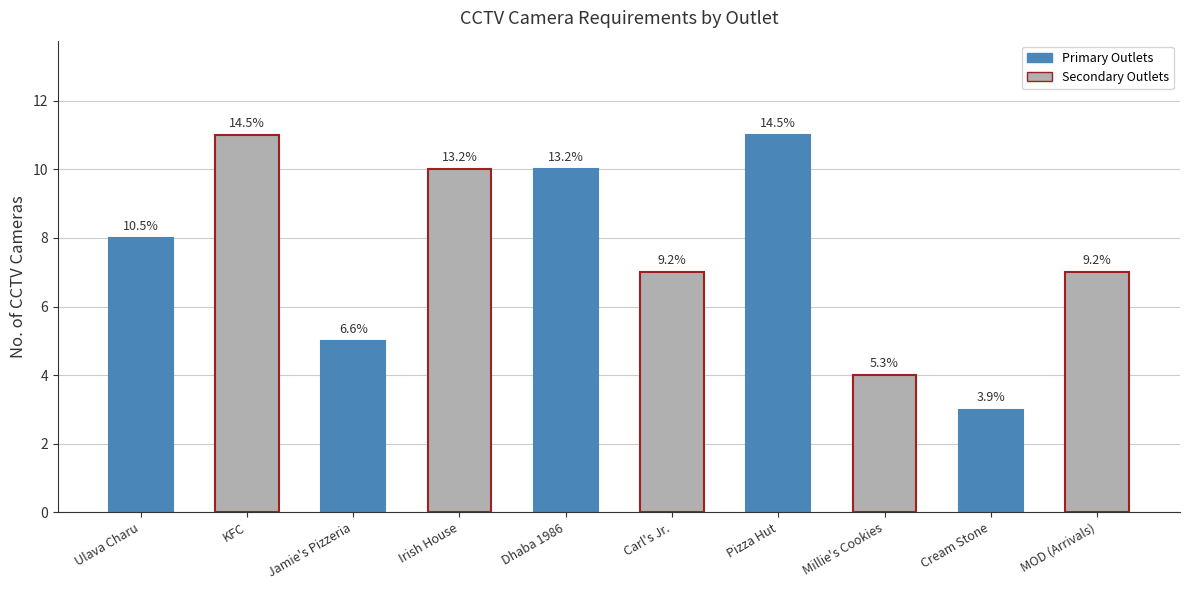

Are the bars horizontal?

No